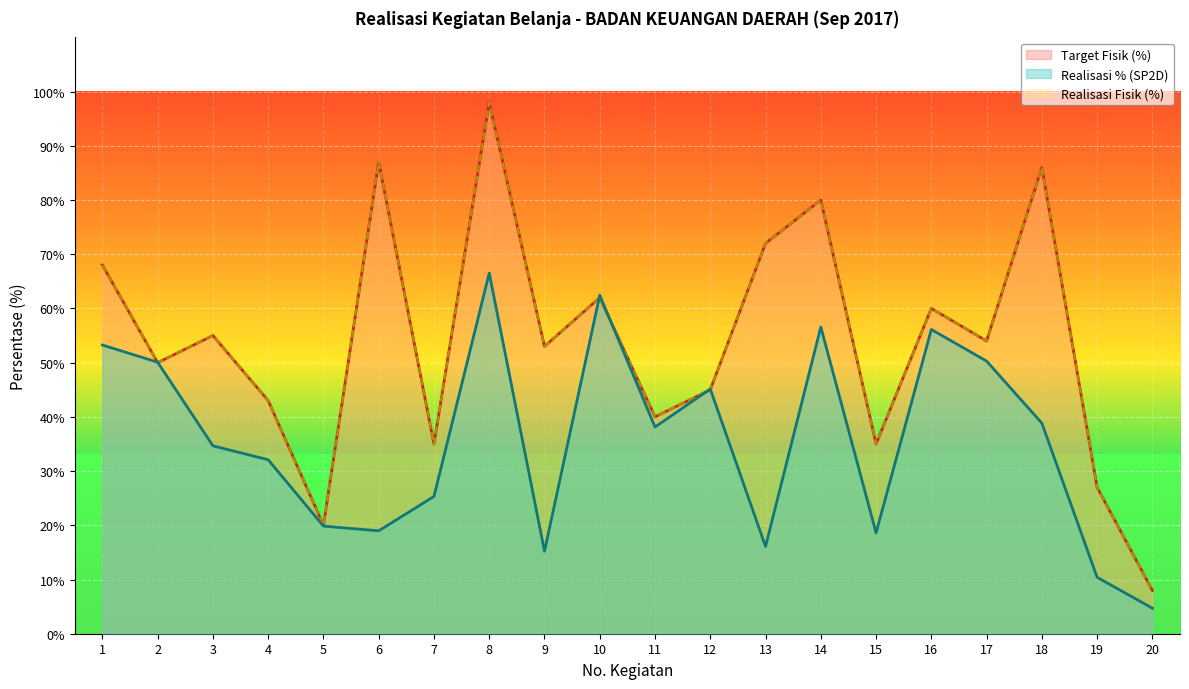

Which has a higher value, 14 or 6?

14